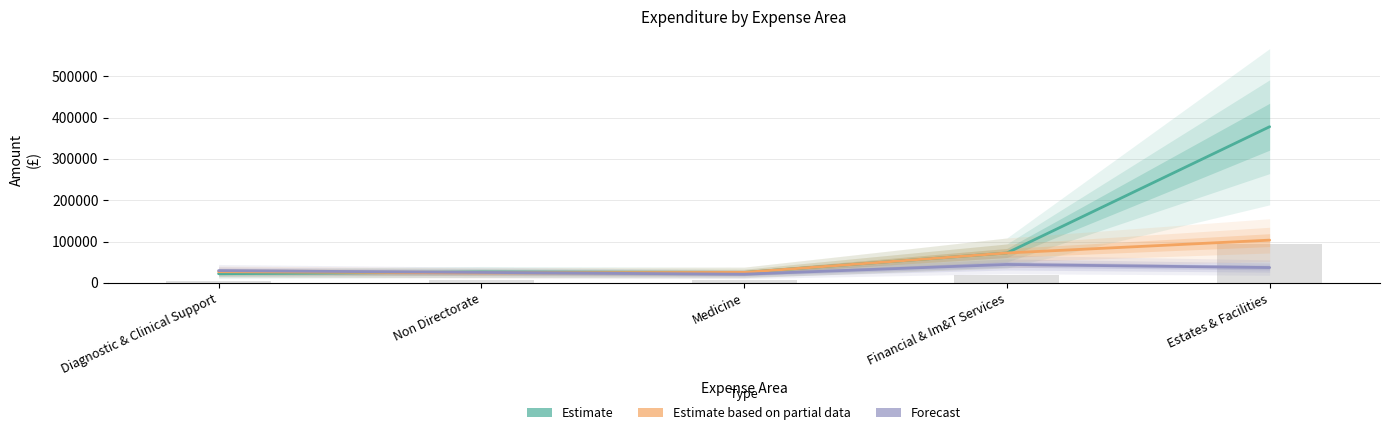

What position from the right is Diagnostic & Clinical Support?

5